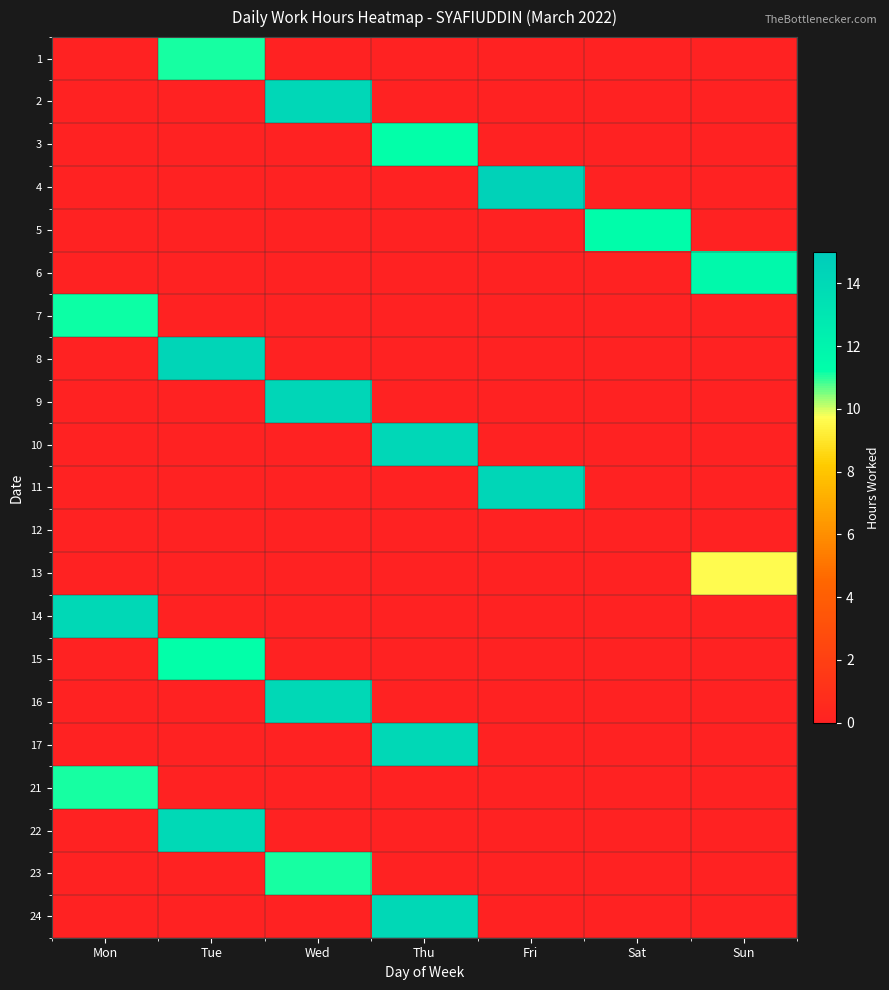

Reading left to right, extract all data points from this chart.

1: Mon=0.0	Tue=11.1	Wed=0.0	Thu=0.0	Fri=0.0	Sat=0.0	Sun=0.0
2: Mon=0.0	Tue=0.0	Wed=14.2	Thu=0.0	Fri=0.0	Sat=0.0	Sun=0.0
3: Mon=0.0	Tue=0.0	Wed=0.0	Thu=11.2	Fri=0.0	Sat=0.0	Sun=0.0
4: Mon=0.0	Tue=0.0	Wed=0.0	Thu=0.0	Fri=14.5	Sat=0.0	Sun=0.0
5: Mon=0.0	Tue=0.0	Wed=0.0	Thu=0.0	Fri=0.0	Sat=11.3	Sun=0.0
6: Mon=0.0	Tue=0.0	Wed=0.0	Thu=0.0	Fri=0.0	Sat=0.0	Sun=11.7
7: Mon=11.2	Tue=0.0	Wed=0.0	Thu=0.0	Fri=0.0	Sat=0.0	Sun=0.0
8: Mon=0.0	Tue=14.3	Wed=0.0	Thu=0.0	Fri=0.0	Sat=0.0	Sun=0.0
9: Mon=0.0	Tue=0.0	Wed=14.2	Thu=0.0	Fri=0.0	Sat=0.0	Sun=0.0
10: Mon=0.0	Tue=0.0	Wed=0.0	Thu=14.1	Fri=0.0	Sat=0.0	Sun=0.0
11: Mon=0.0	Tue=0.0	Wed=0.0	Thu=0.0	Fri=14.2	Sat=0.0	Sun=0.0
12: Mon=0.0	Tue=0.0	Wed=0.0	Thu=0.0	Fri=0.0	Sat=0.0	Sun=0.0
13: Mon=0.0	Tue=0.0	Wed=0.0	Thu=0.0	Fri=0.0	Sat=0.0	Sun=9.6
14: Mon=14.1	Tue=0.0	Wed=0.0	Thu=0.0	Fri=0.0	Sat=0.0	Sun=0.0
15: Mon=0.0	Tue=11.2	Wed=0.0	Thu=0.0	Fri=0.0	Sat=0.0	Sun=0.0
16: Mon=0.0	Tue=0.0	Wed=14.1	Thu=0.0	Fri=0.0	Sat=0.0	Sun=0.0
17: Mon=0.0	Tue=0.0	Wed=0.0	Thu=14.0	Fri=0.0	Sat=0.0	Sun=0.0
21: Mon=11.1	Tue=0.0	Wed=0.0	Thu=0.0	Fri=0.0	Sat=0.0	Sun=0.0
22: Mon=0.0	Tue=14.0	Wed=0.0	Thu=0.0	Fri=0.0	Sat=0.0	Sun=0.0
23: Mon=0.0	Tue=0.0	Wed=11.1	Thu=0.0	Fri=0.0	Sat=0.0	Sun=0.0
24: Mon=0.0	Tue=0.0	Wed=0.0	Thu=14.1	Fri=0.0	Sat=0.0	Sun=0.0